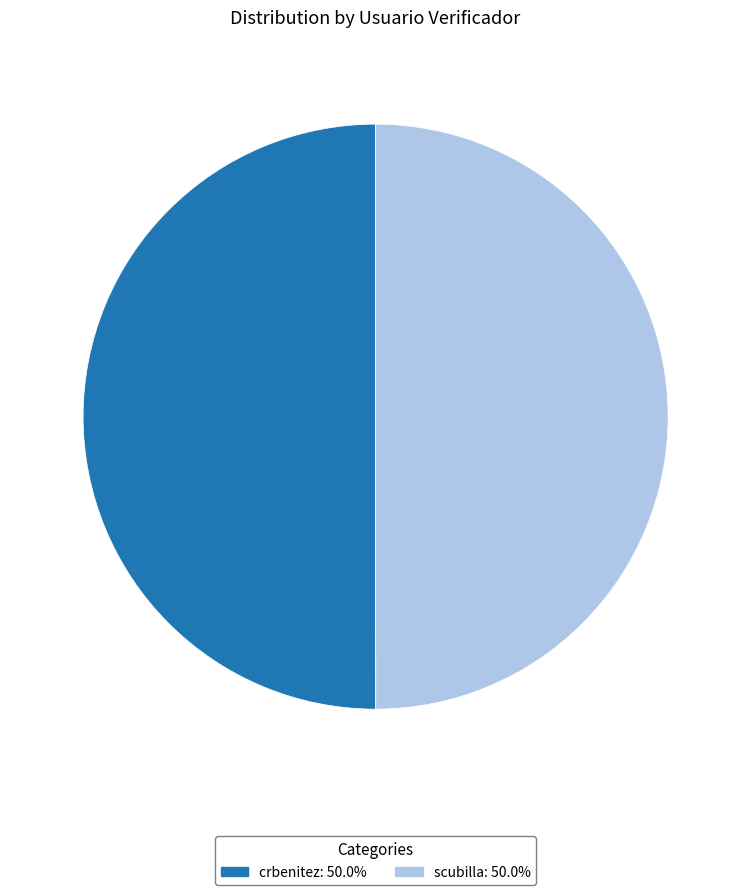

The scubilla slice represents 59% of the pie. True or false?

False